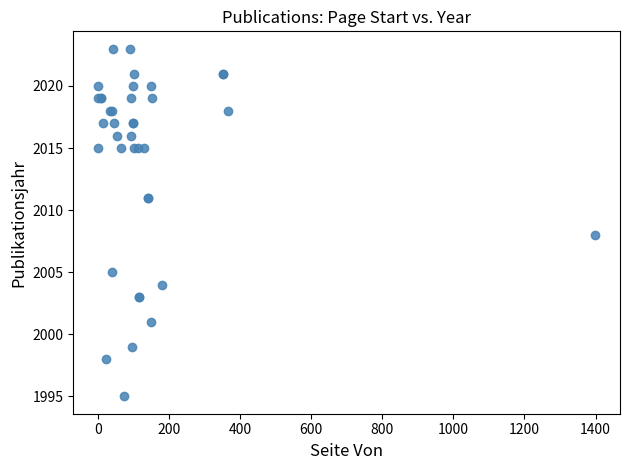

What Y value in the scatter plot is closest to 2009?

2008